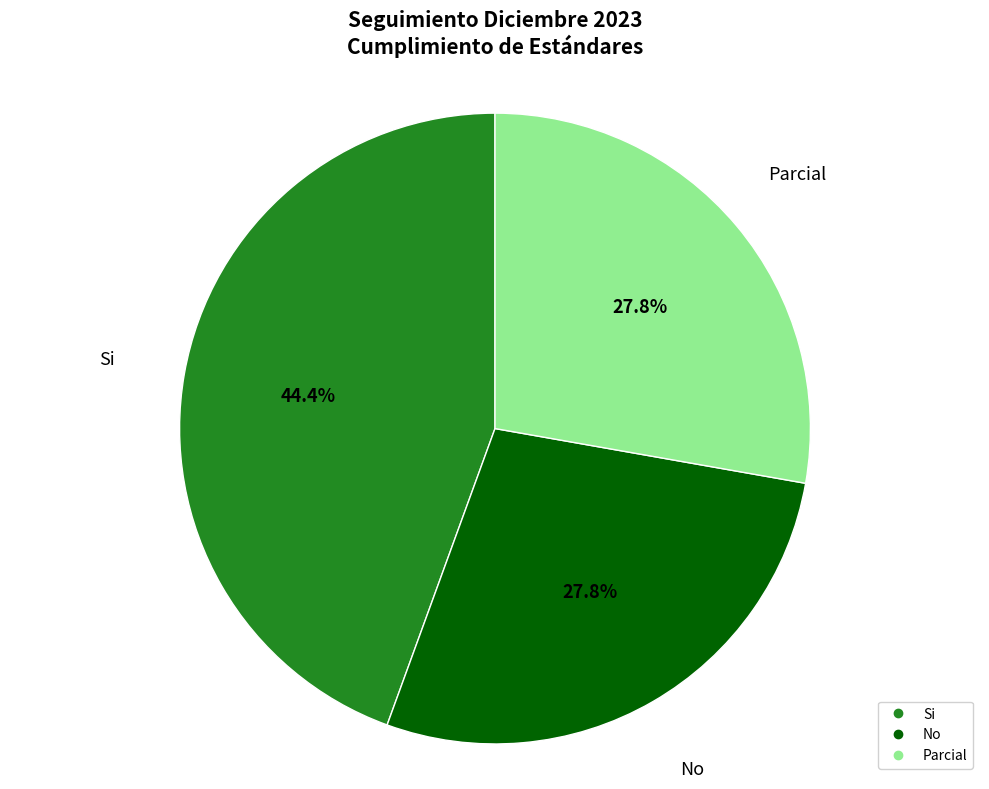

To the nearest percent, what is the average slice percentage?

33%